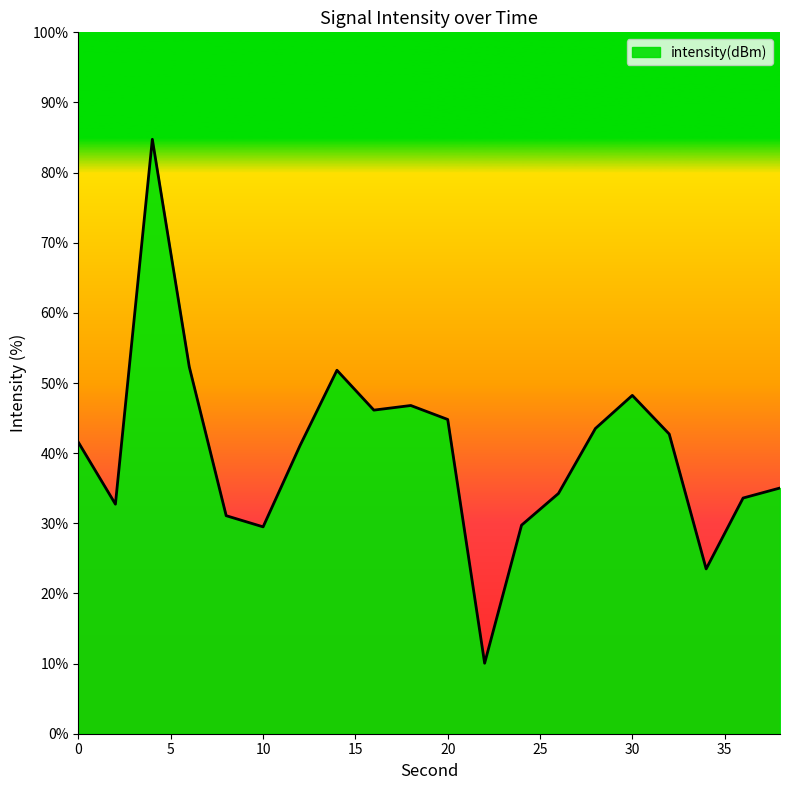

What is the greatest value displayed?

84.8